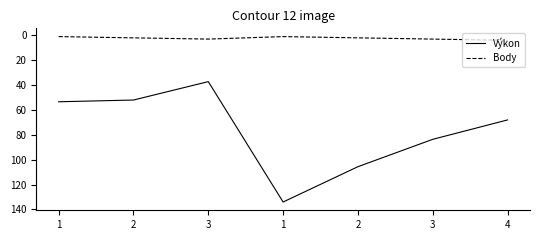

What is the value of the Body point at the 2nd from the left?

2.0